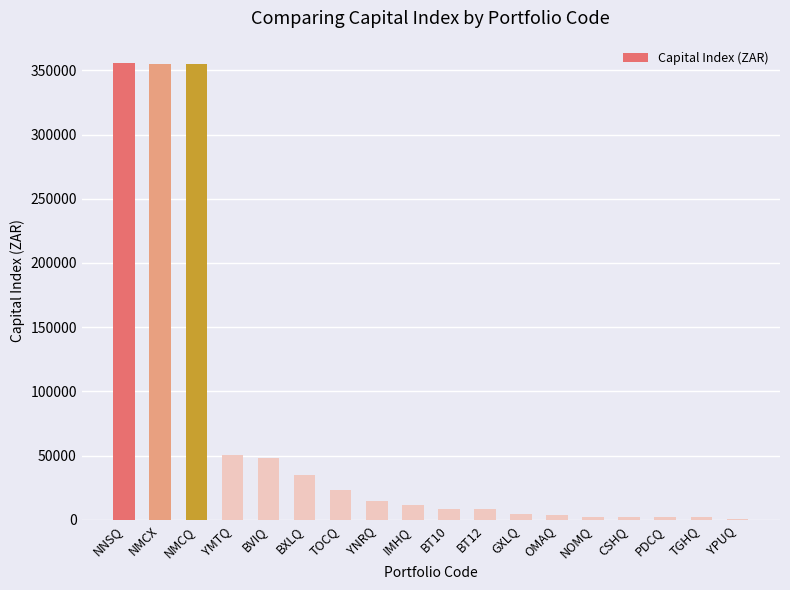

How many data points does each series have?

18